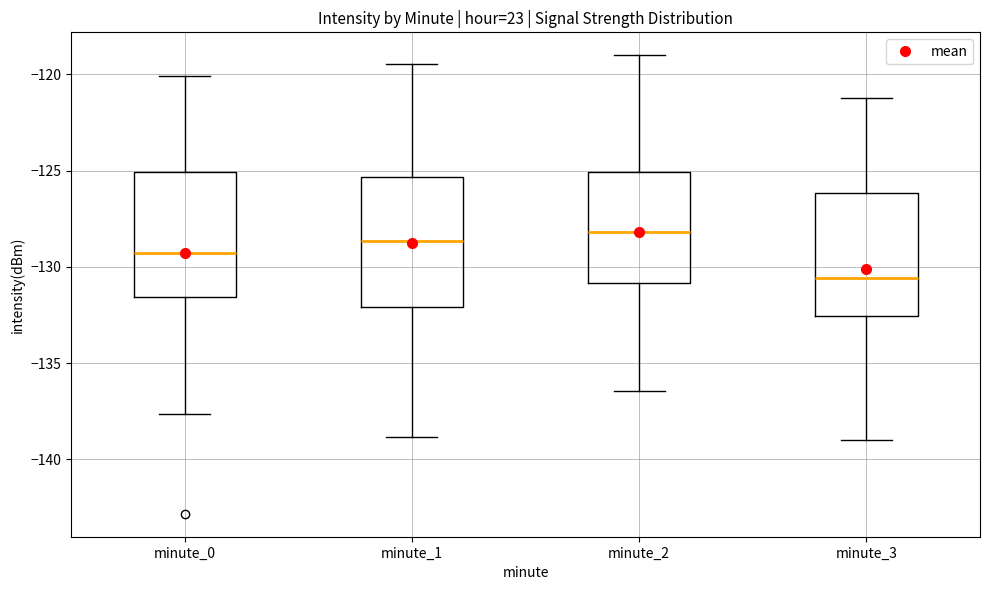

Reading left to right, read every box against the y-axis: the position of its median line, the range the box covers, and the ends of its whiskers. The values are not printed on the chart, so give them approximately, as read against the axis.

minute_0: median -129.5, box -131.5 to -125.0, whiskers -137.5 to -120.0
minute_1: median -128.5, box -132.0 to -125.5, whiskers -139.0 to -119.5
minute_2: median -128.0, box -131.0 to -125.0, whiskers -136.5 to -119.0
minute_3: median -130.5, box -132.5 to -126.0, whiskers -139.0 to -121.0